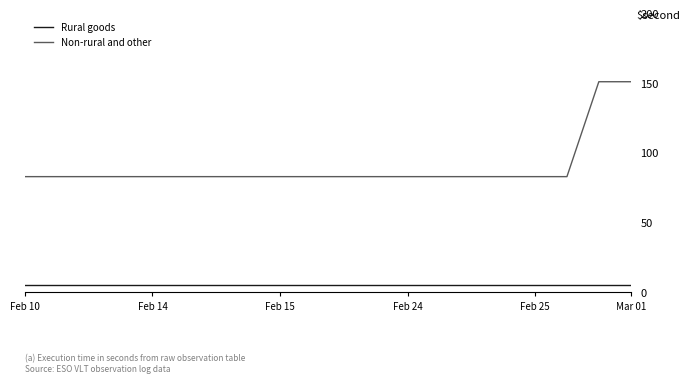

What is the highest value of the Rural goods series?

5.0